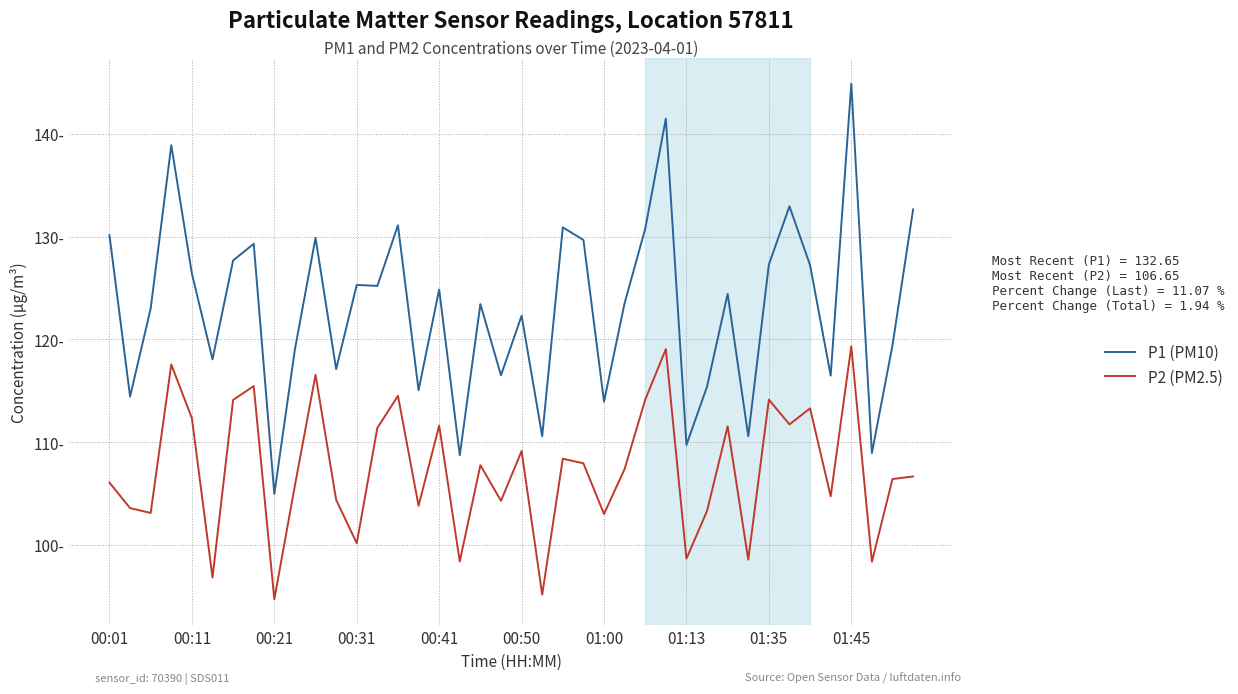

Does the chart have visible grid lines?

Yes